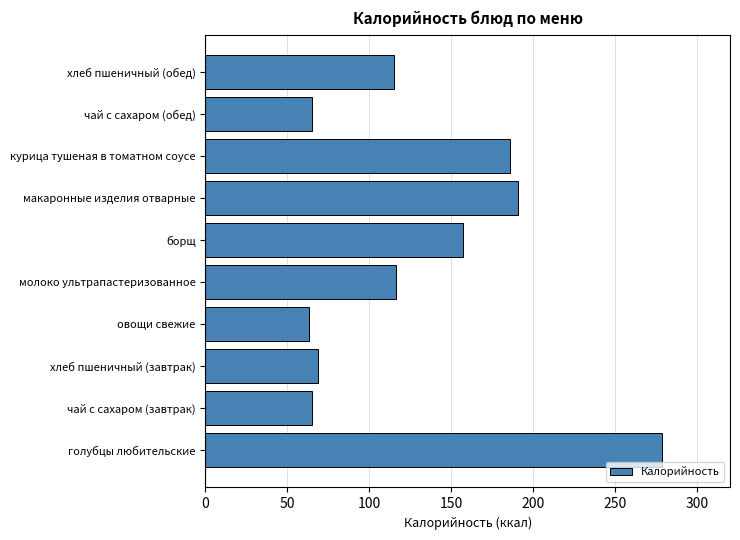

What is the difference between the second highest and minimum values?

127.3